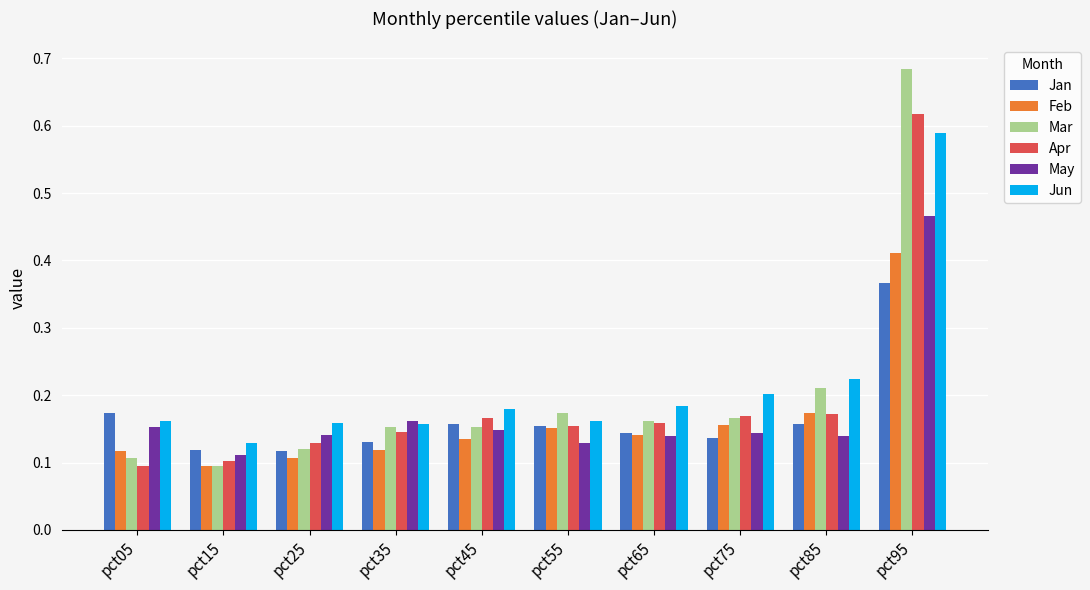

At which category does the chart reach its peak across all series?

pct95